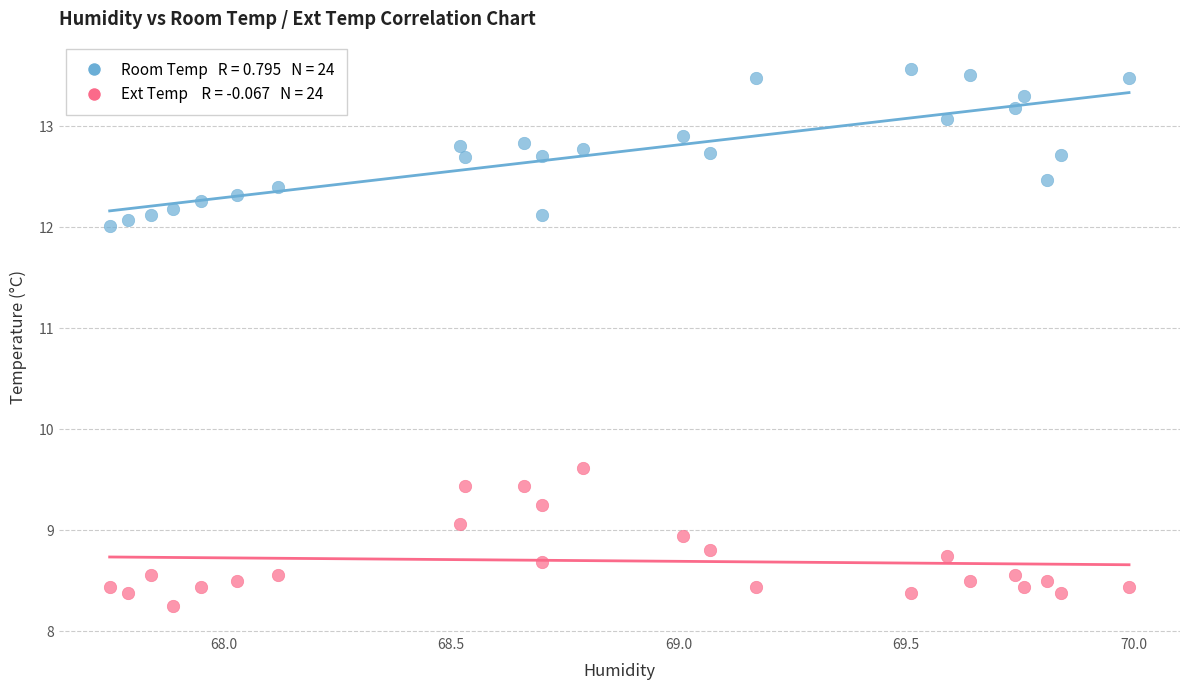

Across all series, what Y value is closest to 10?

9.6